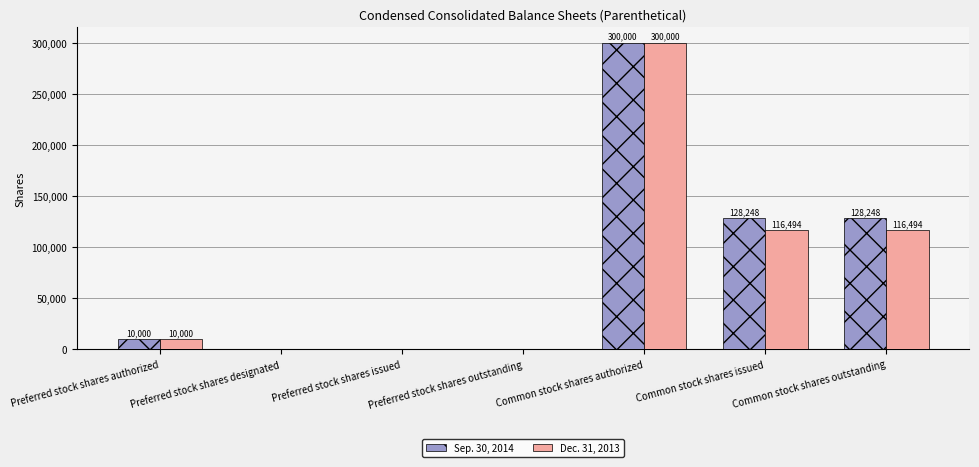

True or false: Sep. 30, 2014 has a value of 0 at Preferred stock shares designated.

True